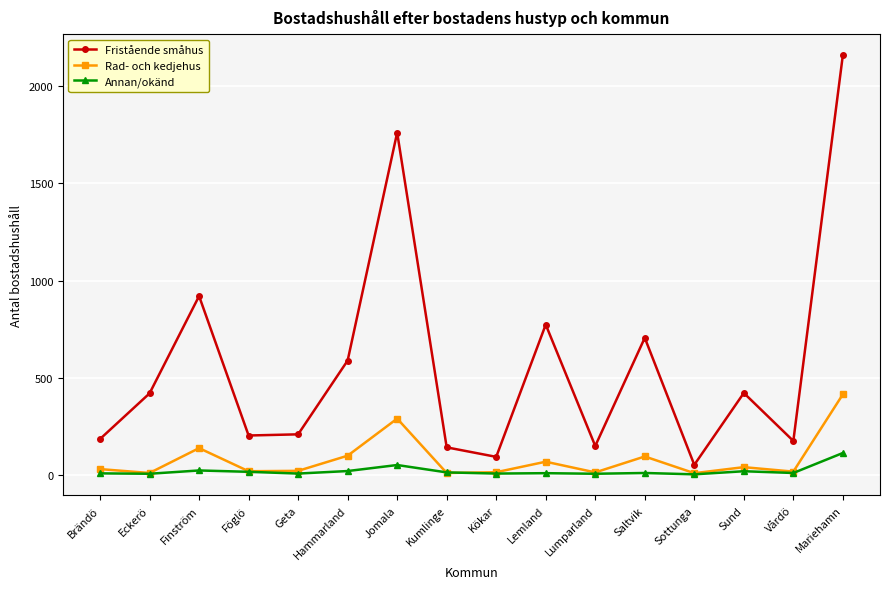

What is the minimum value shown in the chart?

2